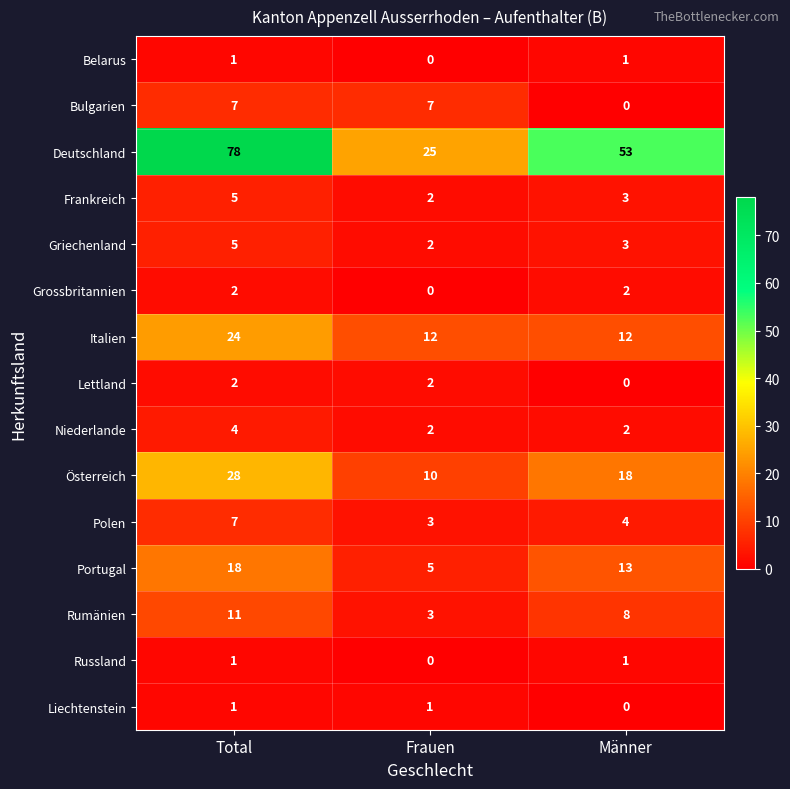

What is the average value of the Italien series?

16